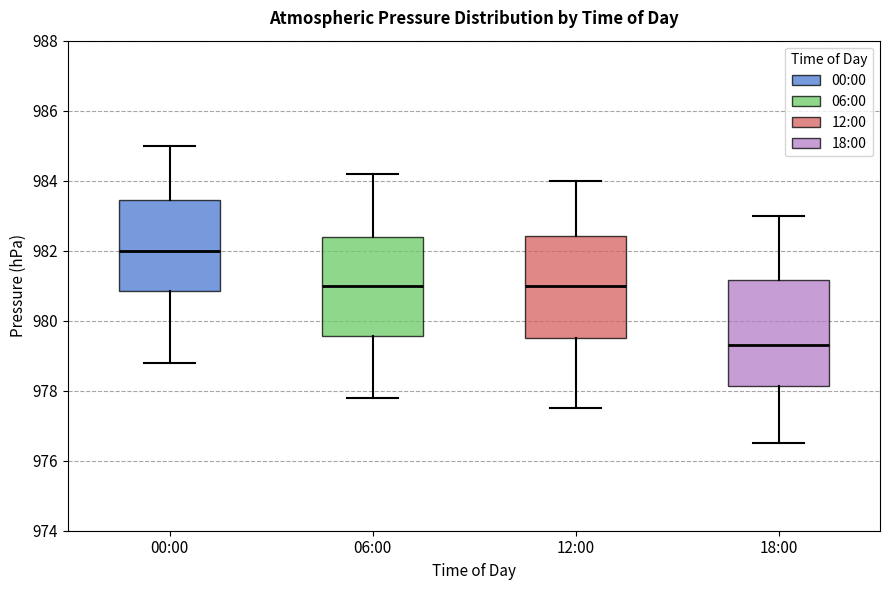

Which box's median line is the highest?

00:00